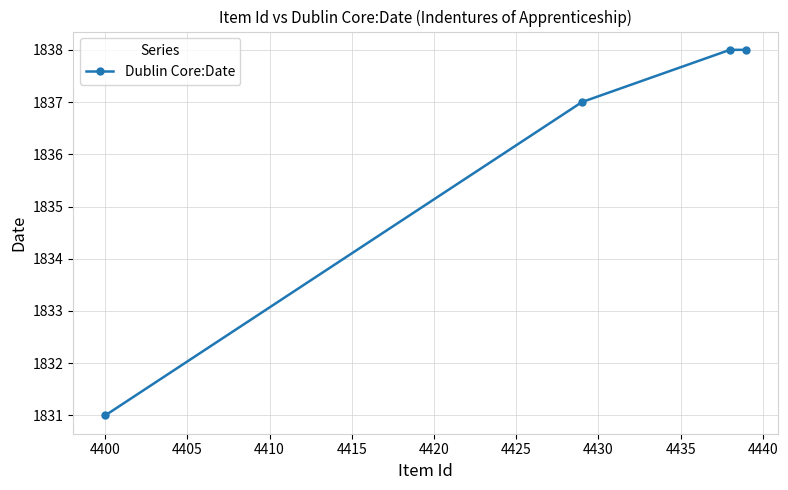

True or false: there are more than 2 points higher than both neighbors.

False